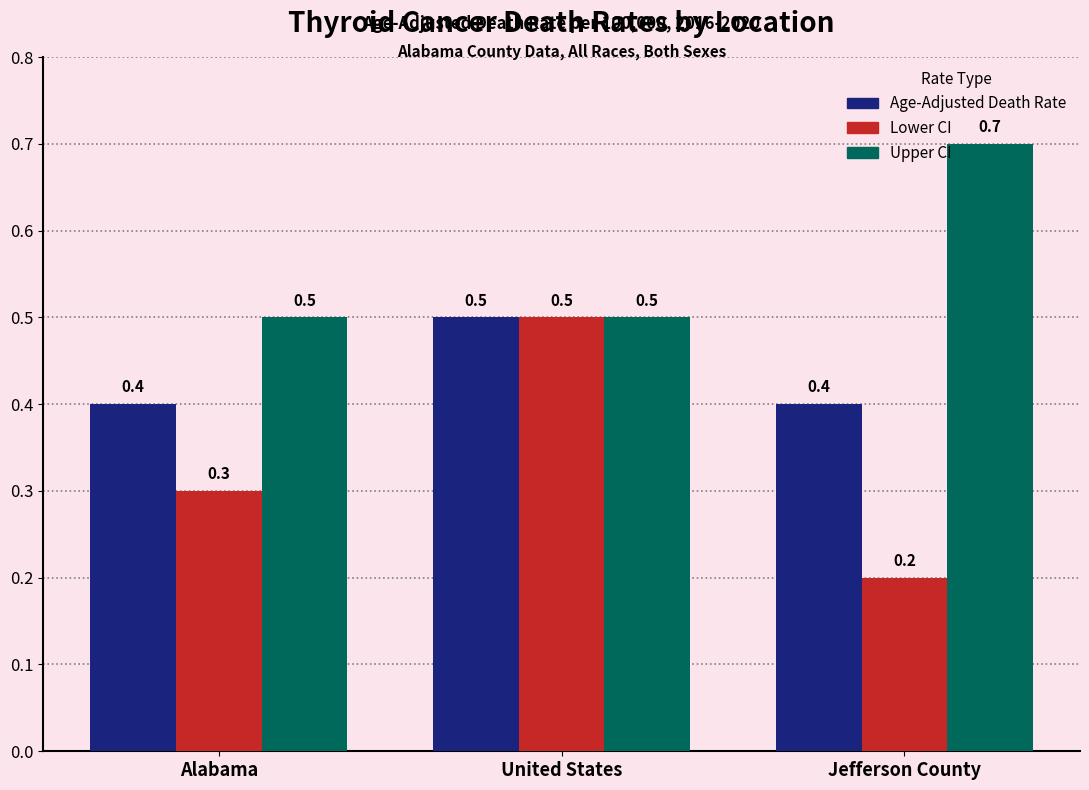

At which category does the chart reach its peak across all series?

Jefferson County